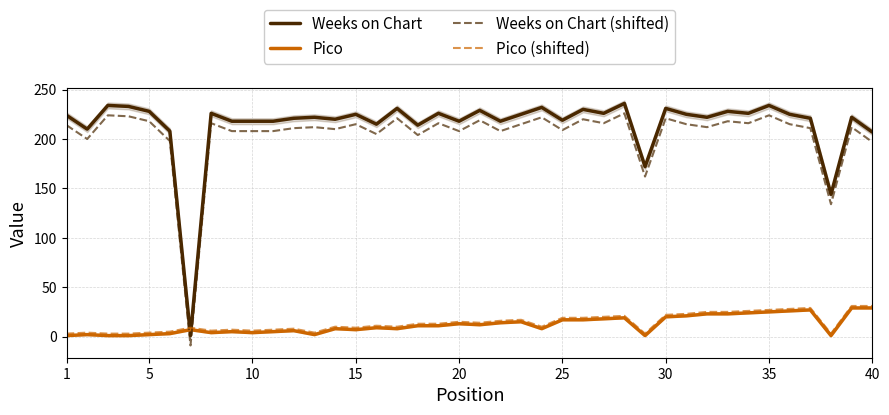

What is the minimum value for Weeks on Chart (shifted)?

-9